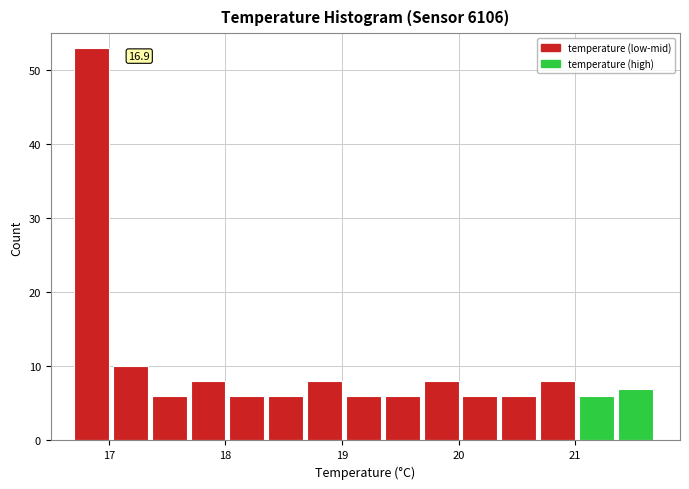

Around what value on the x-axis is the tallest bar? Give the approximate position of its centre, as read against the axis.

16.9